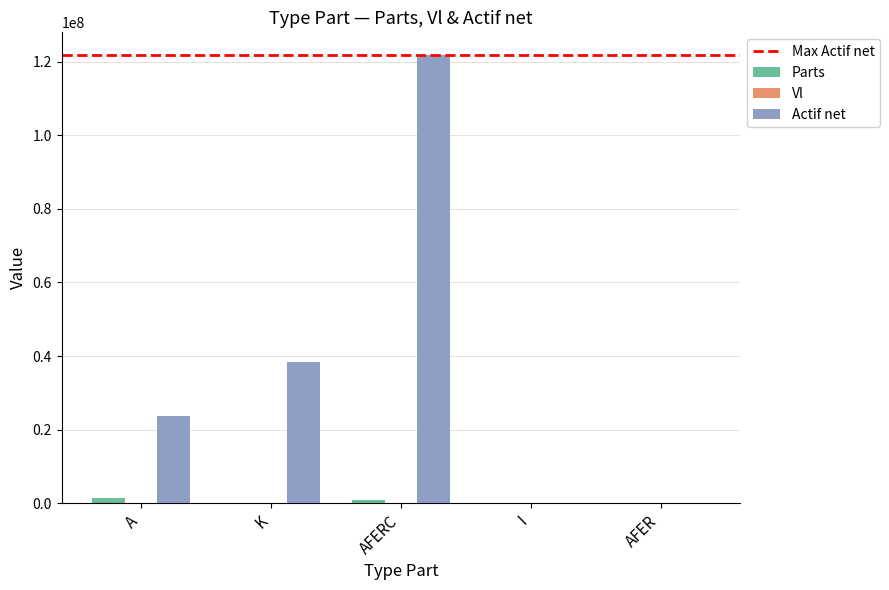

What is the sum of all Parts values?

2346798.9